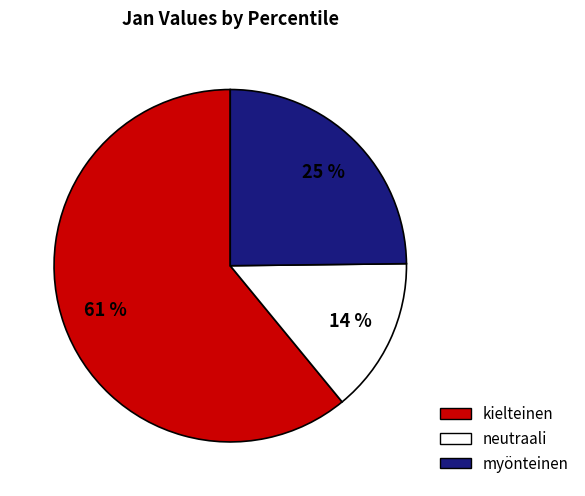

Does any single category account for the majority?

Yes